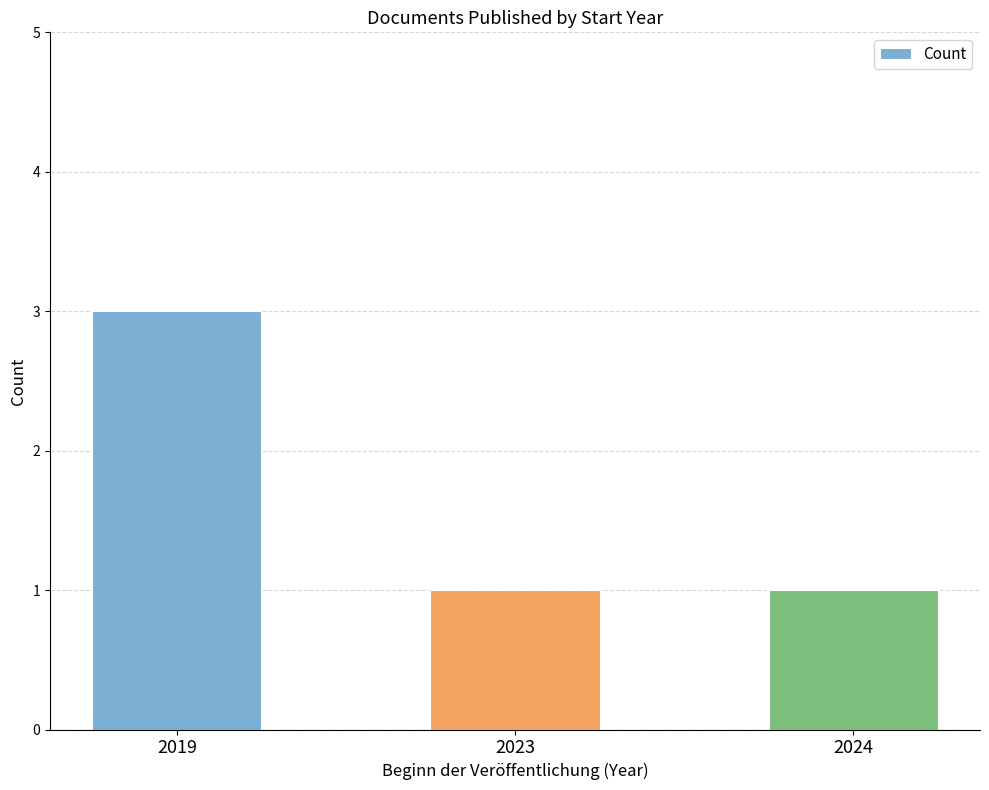

What is the ratio of the value at 2024 to the value at 2019?

0.3